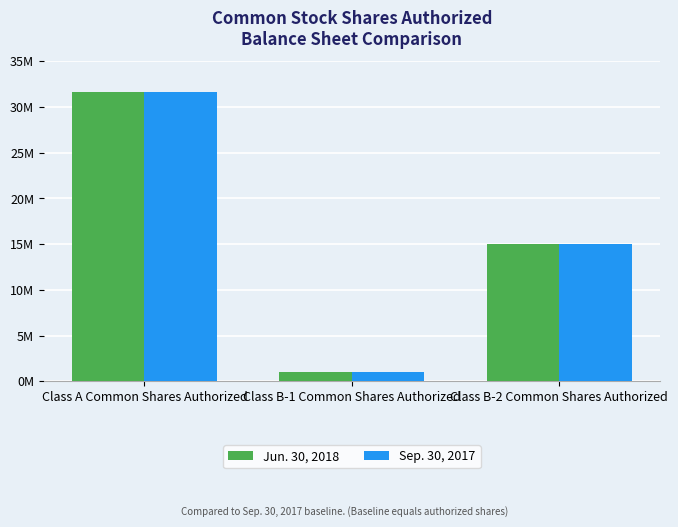

Is the value of Sep. 30, 2017 at Class B-2 Common Shares Authorized greater than the value of Jun. 30, 2018 at Class B-1 Common Shares Authorized?

Yes